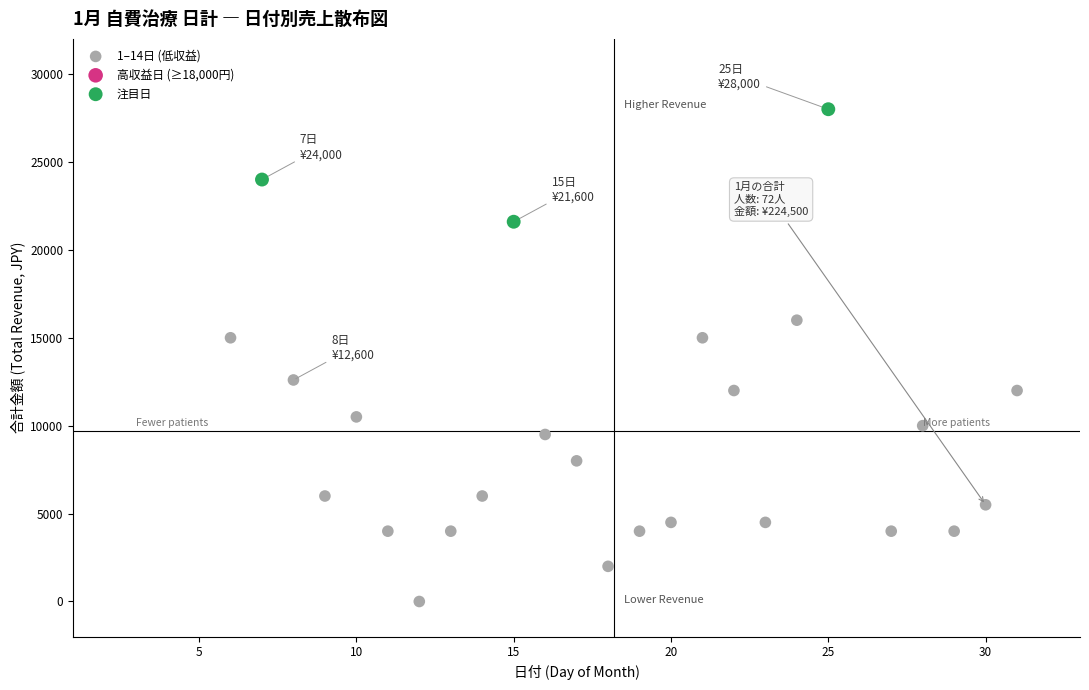

Which series contains the lowest Y value?

1–14日 (低収益)